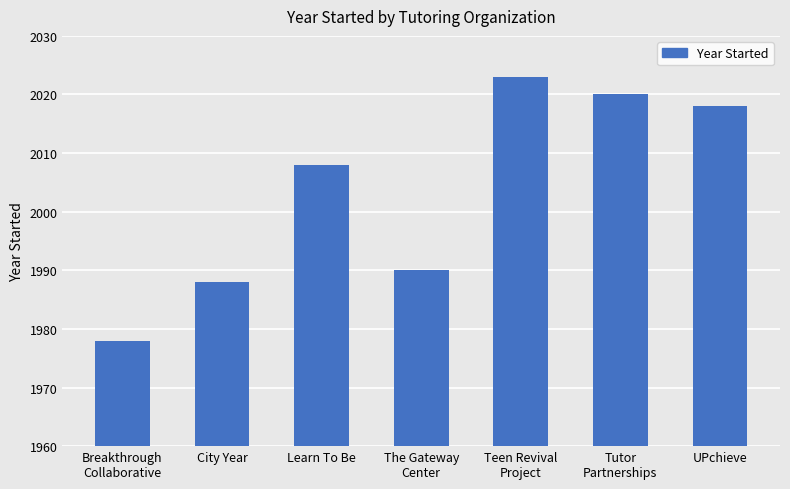

At which category does the chart reach its minimum across all series?

Breakthrough
Collaborative